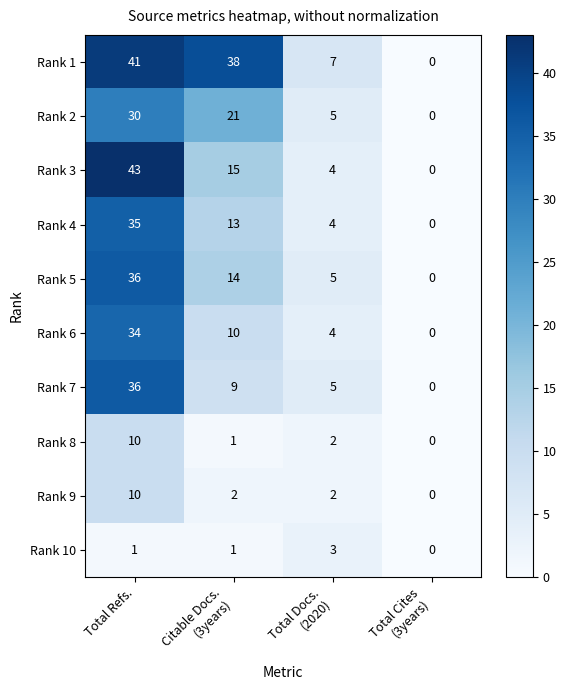

True or false: Rank 3 has a value of 21 at Total Refs..

False